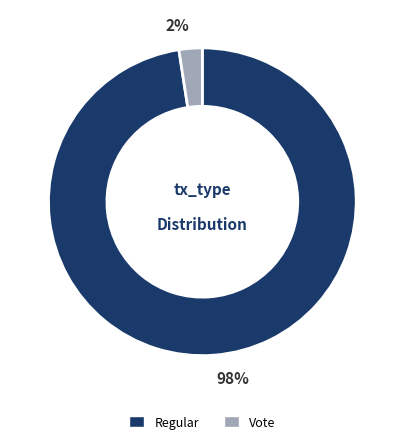

To the nearest percent, what is the average slice percentage?

50%